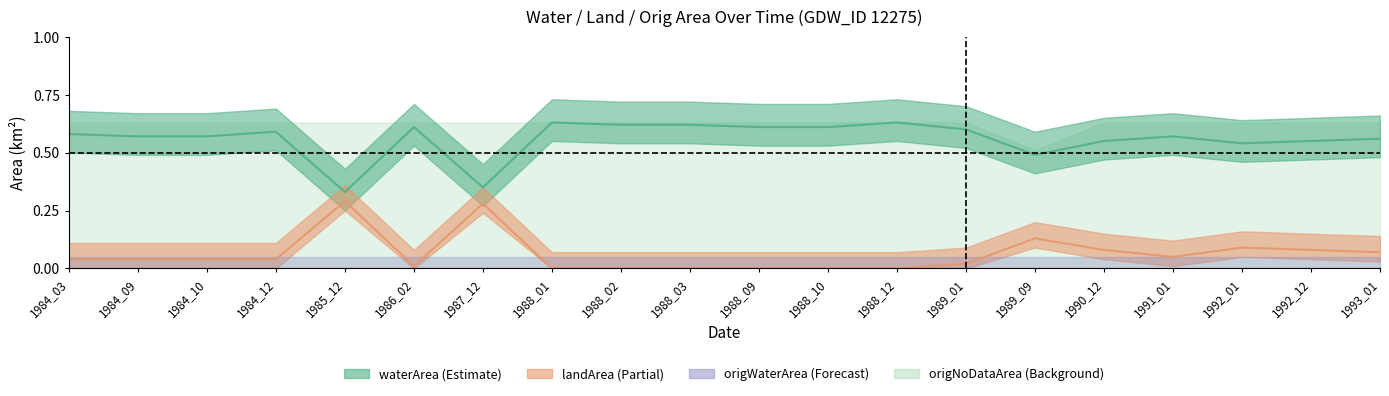

True or false: waterArea and landArea intersect in this chart.

False